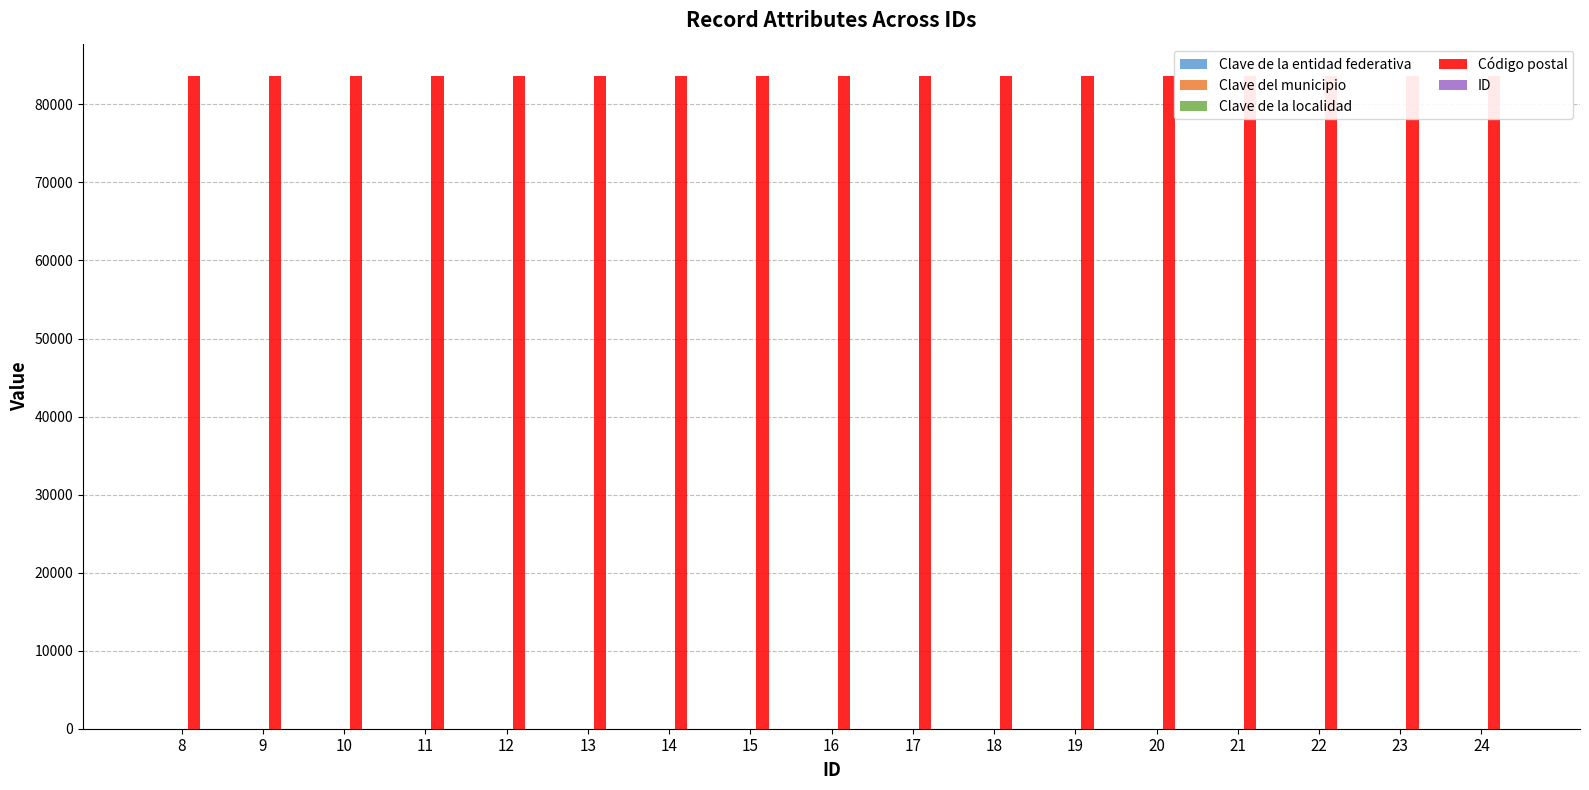

Which series has the largest total across all categories?

Código postal